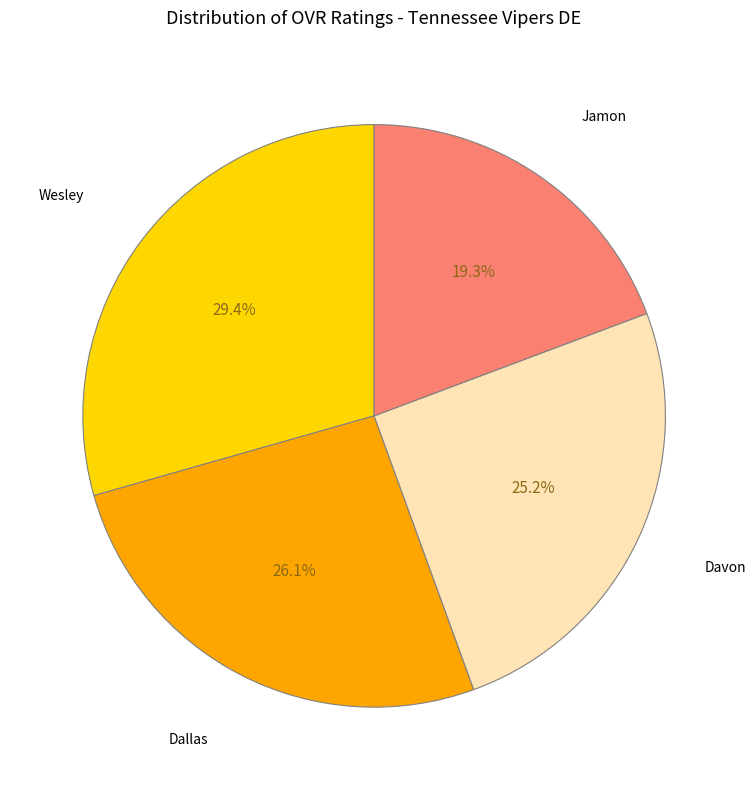

Rank the categories by value from lowest to highest.

Jamon, Davon, Dallas, Wesley